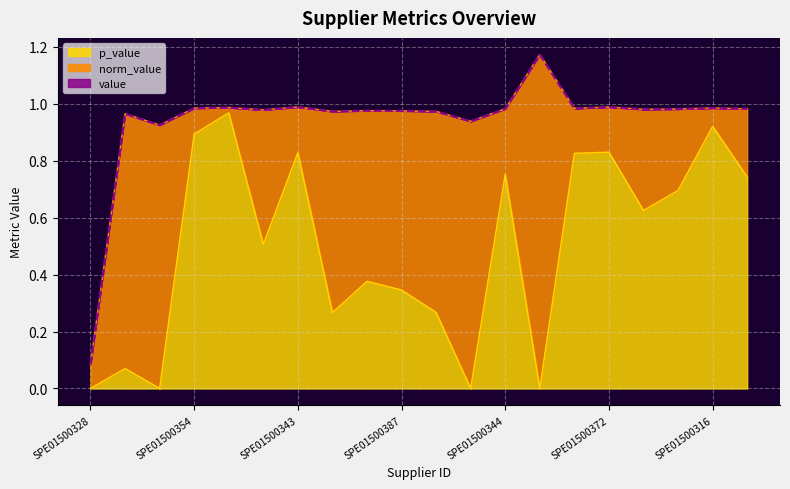

True or false: value and norm_value intersect in this chart.

False